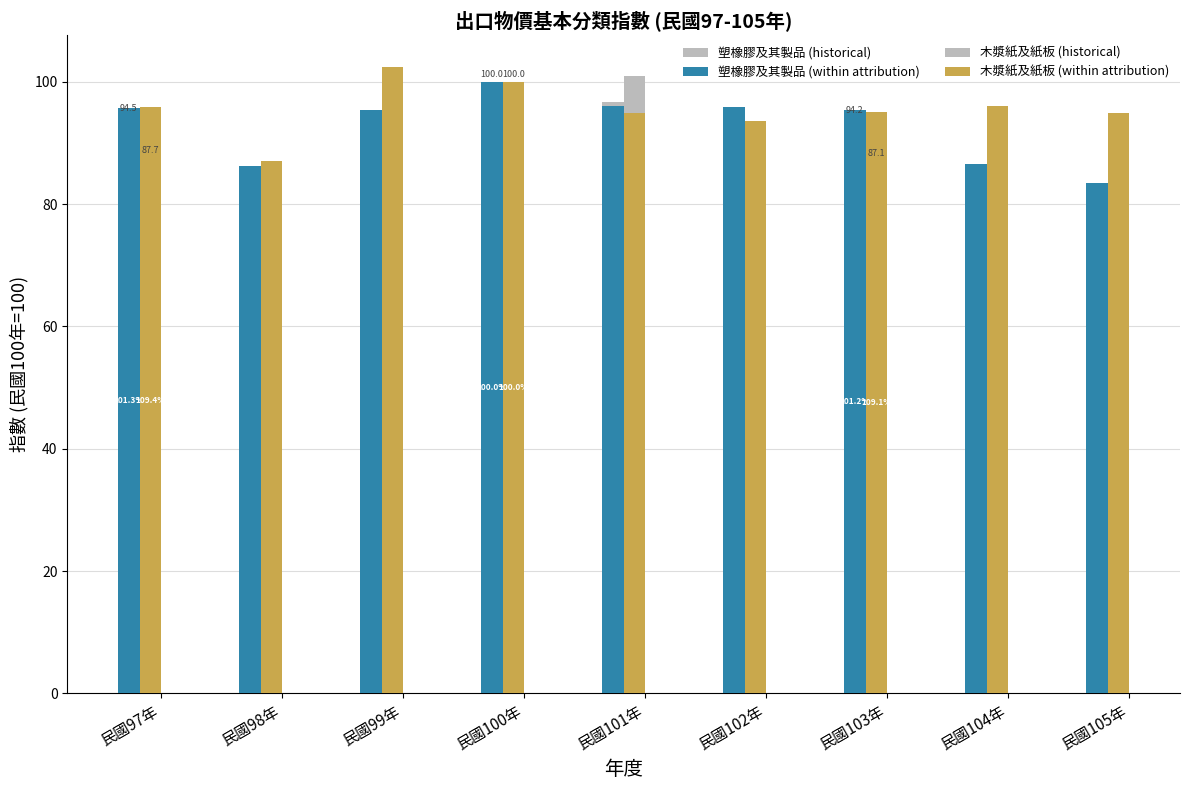

Reading left to right, transcribe all the data shown in this chart.

塑橡膠及其製品 (historical): 民國97年=94.5	民國98年=84.8	民國99年=93.8	民國100年=100.0	民國101年=96.7	民國102年=94.8	民國103年=94.2	民國104年=85.4	民國105年=82.8
塑橡膠及其製品 (within attribution): 民國97年=95.7	民國98年=86.2	民國99年=95.3	民國100年=100.0	民國101年=96.0	民國102年=95.9	民國103年=95.4	民國104年=86.6	民國105年=83.4
木漿紙及紙板 (historical): 民國97年=87.7	民國98年=76.9	民國99年=84.9	民國100年=100.0	民國101年=101.0	民國102年=88.3	民國103年=87.1	民國104年=78.4	民國105年=79.2
木漿紙及紙板 (within attribution): 民國97年=95.9	民國98年=87.0	民國99年=102.5	民國100年=100.0	民國101年=94.8	民國102年=93.6	民國103年=95.0	民國104年=96.1	民國105年=94.9